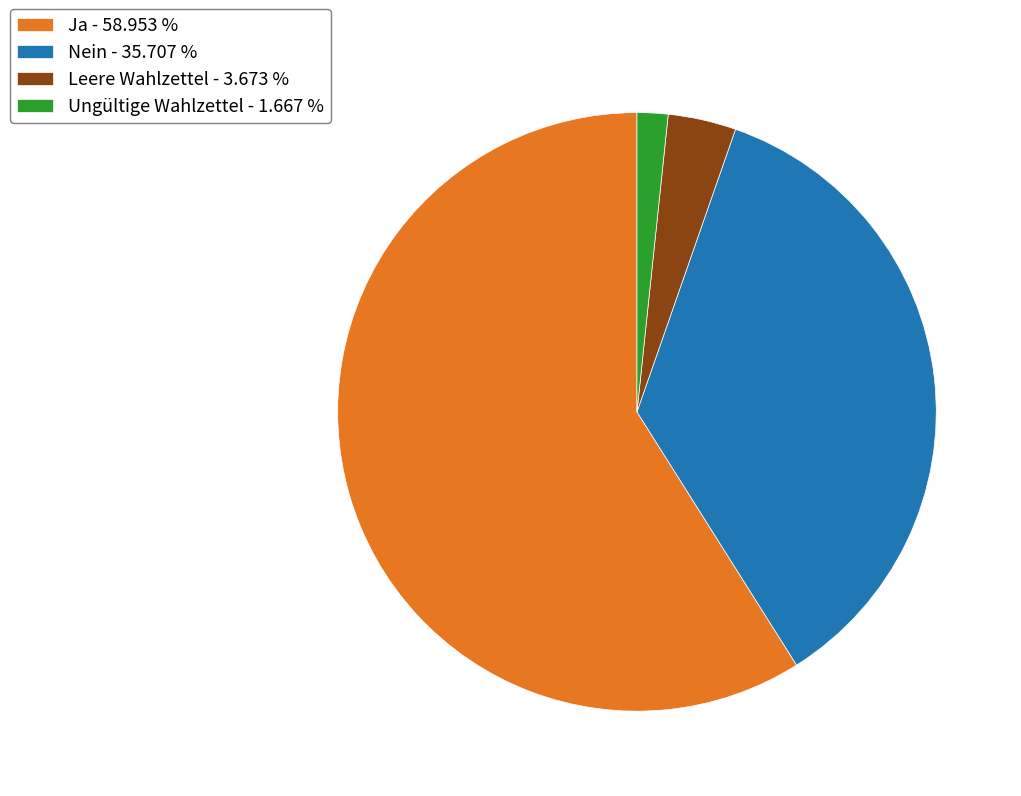

Count the number of slices in the pie.

4